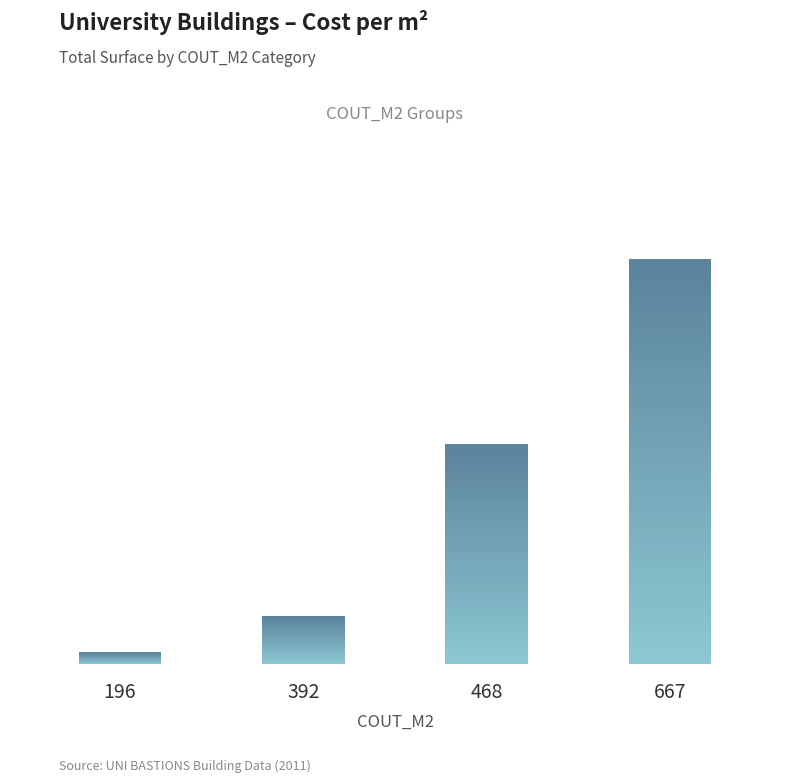

What is the sum of the values at 392 and 468?

943.3